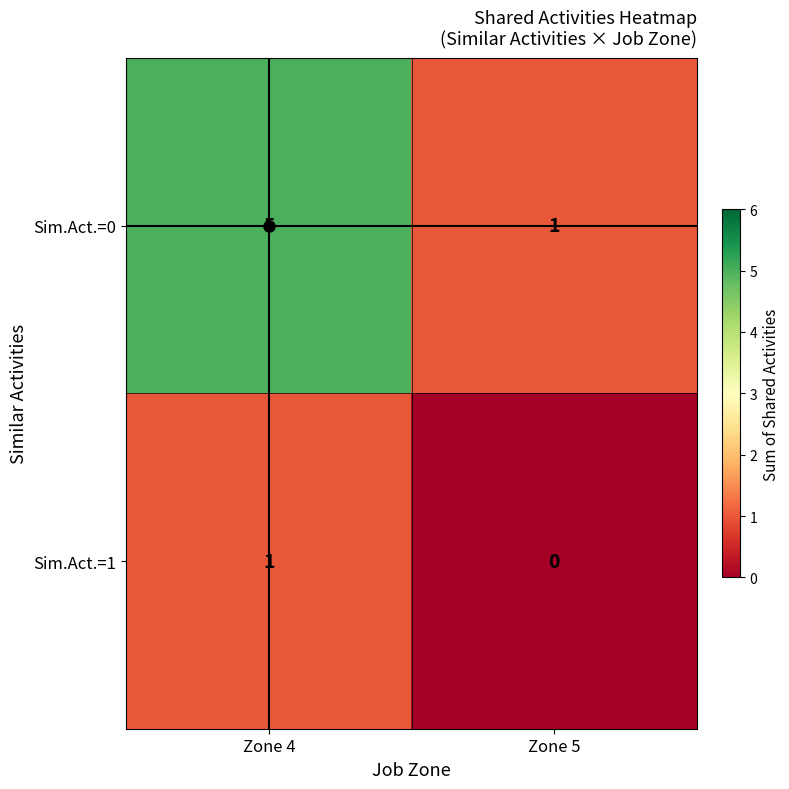

Is it true that Sim.Act.=0 equals 2 at Zone 5?

False